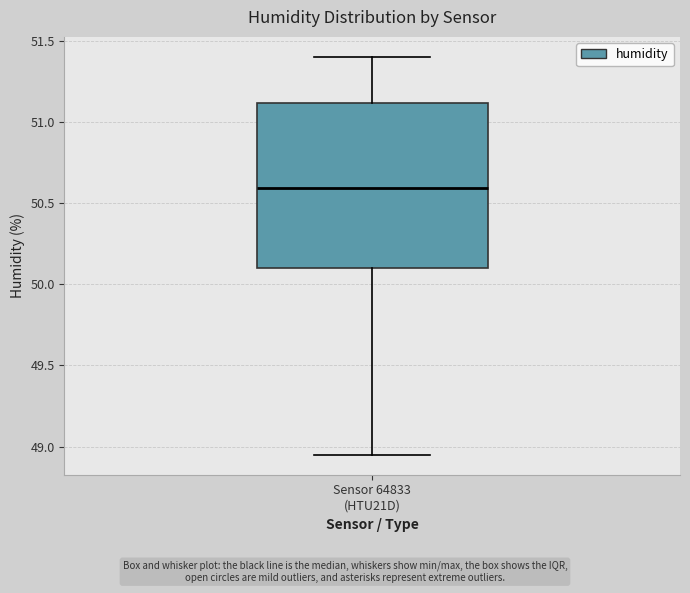

Read this box plot against the y-axis: the position of the median line, the range covered by the box, and the ends of both whiskers. The values are not printed on the chart, so give them approximately, as read against the axis.

median 50.60, box 50.10 to 51.10, whiskers 48.95 to 51.40